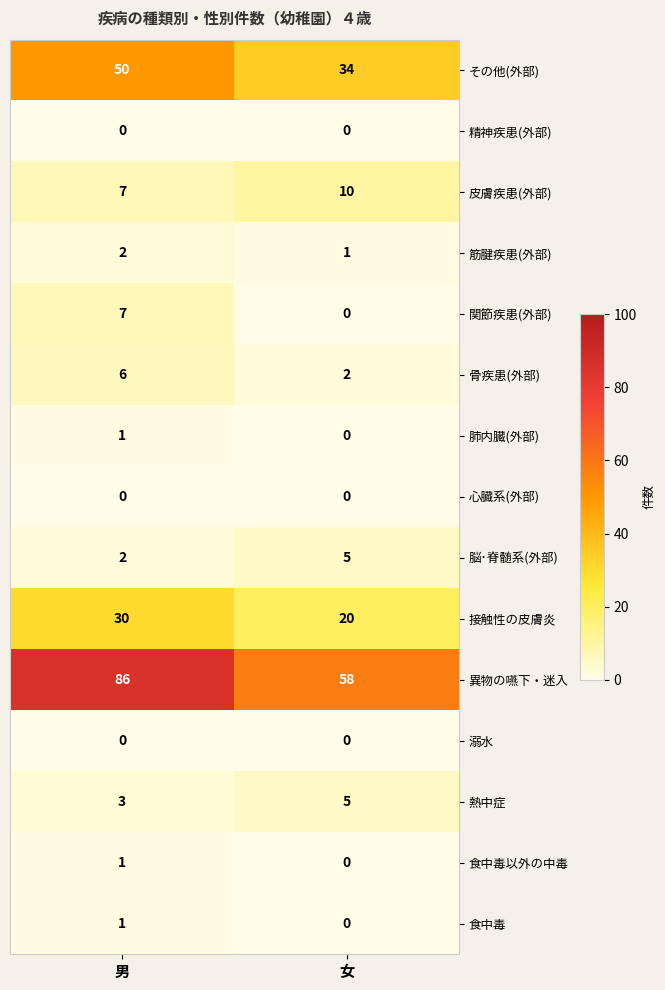

How many series are shown in this chart?

15